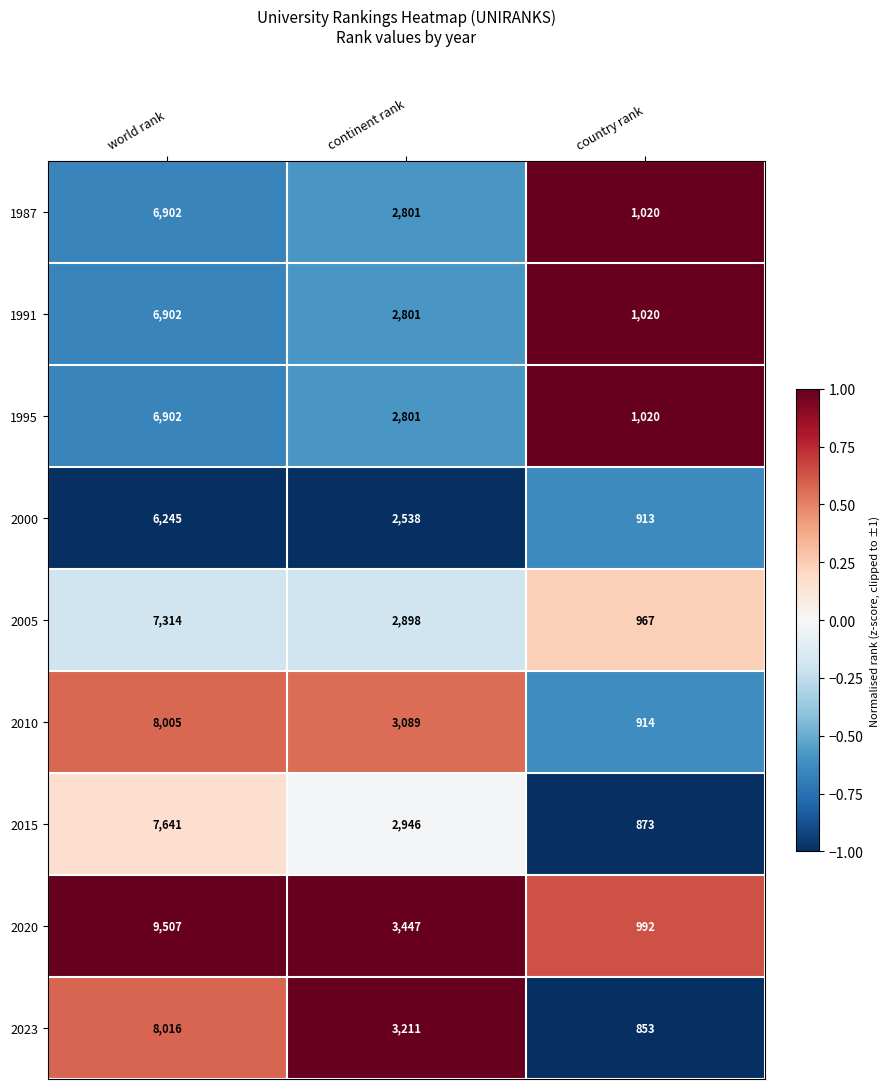

Which label corresponds to the largest value in the chart?

world rank